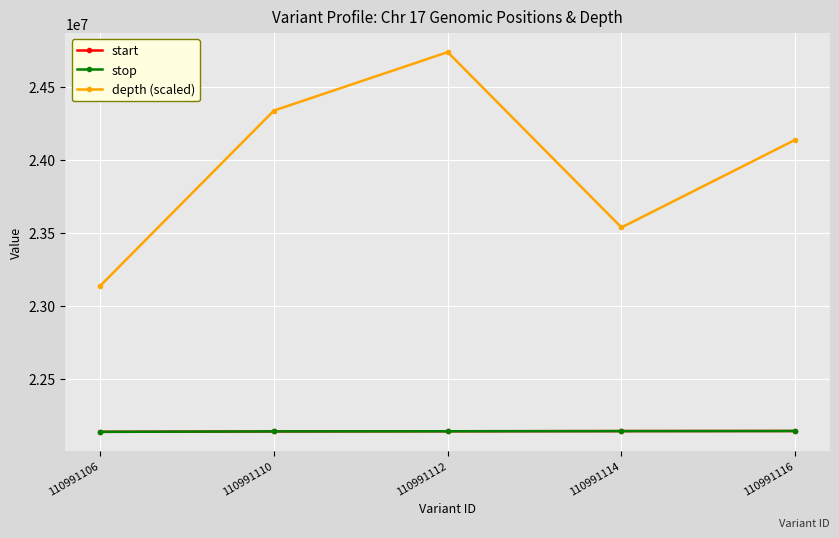

What is the highest value of the depth (scaled) series?

24736000